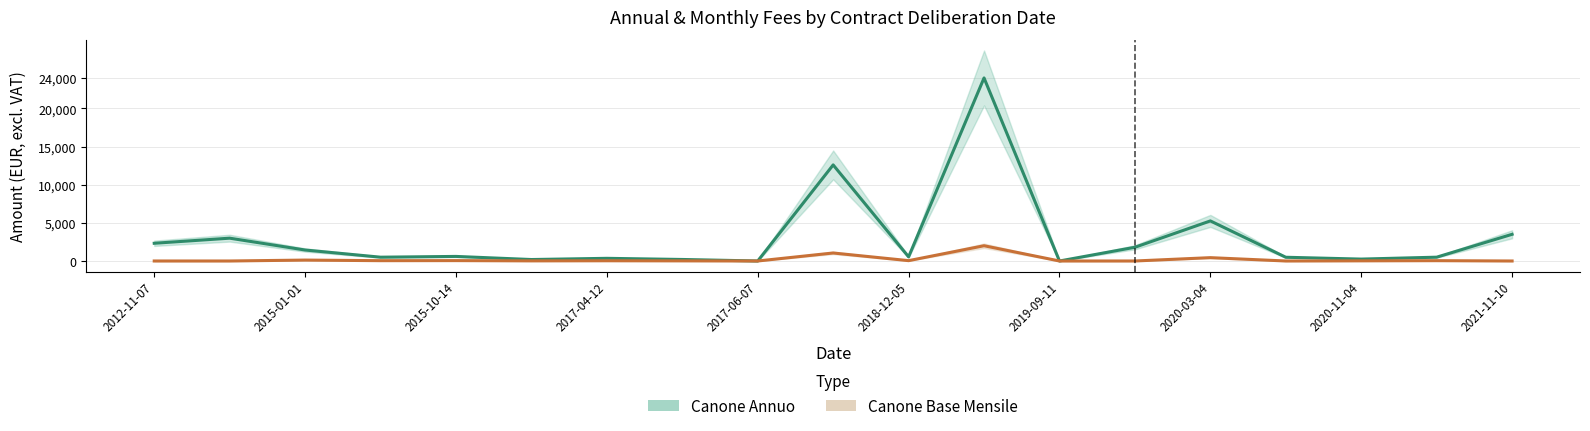

Does the chart display data point markers on the line(s)?

No